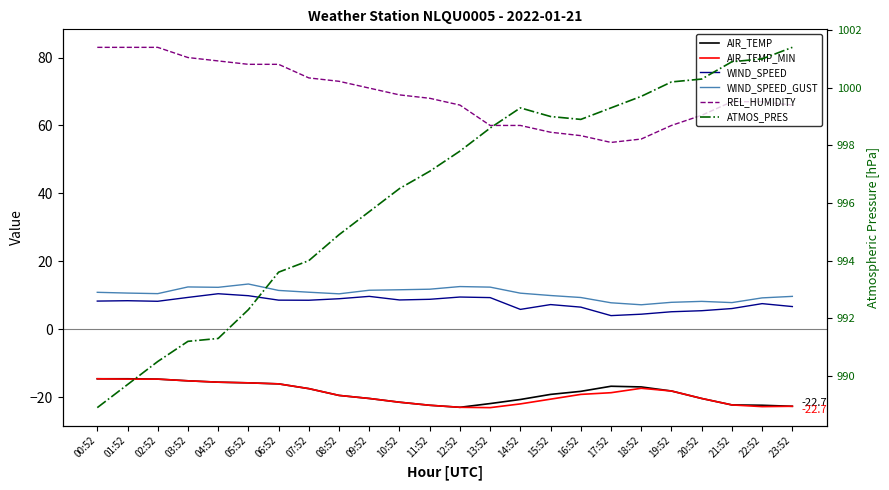

Reading left to right, transcribe all the data shown in this chart.

AIR_TEMP: 00:52=-14.6	01:52=-14.6	02:52=-14.7	03:52=-15.2	04:52=-15.6	05:52=-15.8	06:52=-16.1	07:52=-17.5	08:52=-19.5	09:52=-20.4	10:52=-21.5	11:52=-22.4	12:52=-23.0	13:52=-21.9	14:52=-20.7	15:52=-19.2	16:52=-18.3	17:52=-16.8	18:52=-17.0	19:52=-18.2	20:52=-20.4	21:52=-22.3	22:52=-22.4	23:52=-22.7
AIR_TEMP_MIN: 00:52=-14.6	01:52=-14.7	02:52=-14.7	03:52=-15.2	04:52=-15.6	05:52=-15.8	06:52=-16.1	07:52=-17.5	08:52=-19.5	09:52=-20.4	10:52=-21.5	11:52=-22.4	12:52=-23.0	13:52=-23.1	14:52=-22.0	15:52=-20.6	16:52=-19.2	17:52=-18.7	18:52=-17.4	19:52=-18.2	20:52=-20.4	21:52=-22.3	22:52=-22.8	23:52=-22.7
WIND_SPEED: 00:52=8.3	01:52=8.4	02:52=8.2	03:52=9.4	04:52=10.4	05:52=9.9	06:52=8.6	07:52=8.5	08:52=9.0	09:52=9.7	10:52=8.6	11:52=8.8	12:52=9.5	13:52=9.3	14:52=5.8	15:52=7.2	16:52=6.5	17:52=4.0	18:52=4.4	19:52=5.1	20:52=5.4	21:52=6.1	22:52=7.5	23:52=6.7
WIND_SPEED_GUST: 00:52=10.9	01:52=10.6	02:52=10.5	03:52=12.4	04:52=12.3	05:52=13.3	06:52=11.4	07:52=10.9	08:52=10.4	09:52=11.5	10:52=11.6	11:52=11.8	12:52=12.6	13:52=12.4	14:52=10.6	15:52=9.9	16:52=9.3	17:52=7.8	18:52=7.2	19:52=7.9	20:52=8.2	21:52=7.8	22:52=9.2	23:52=9.7
REL_HUMIDITY: 00:52=83.0	01:52=83.0	02:52=83.0	03:52=80.0	04:52=79.0	05:52=78.0	06:52=78.0	07:52=74.0	08:52=73.0	09:52=71.0	10:52=69.0	11:52=68.0	12:52=66.0	13:52=60.0	14:52=60.0	15:52=58.0	16:52=57.0	17:52=55.0	18:52=56.0	19:52=60.0	20:52=63.0	21:52=67.0	22:52=67.0	23:52=66.0
ATMOS_PRES: 00:52=988.9	01:52=989.7	02:52=990.5	03:52=991.2	04:52=991.3	05:52=992.3	06:52=993.6	07:52=994.0	08:52=994.9	09:52=995.7	10:52=996.5	11:52=997.1	12:52=997.8	13:52=998.6	14:52=999.3	15:52=999.0	16:52=998.9	17:52=999.3	18:52=999.7	19:52=1000.2	20:52=1000.3	21:52=1000.9	22:52=1001.0	23:52=1001.4